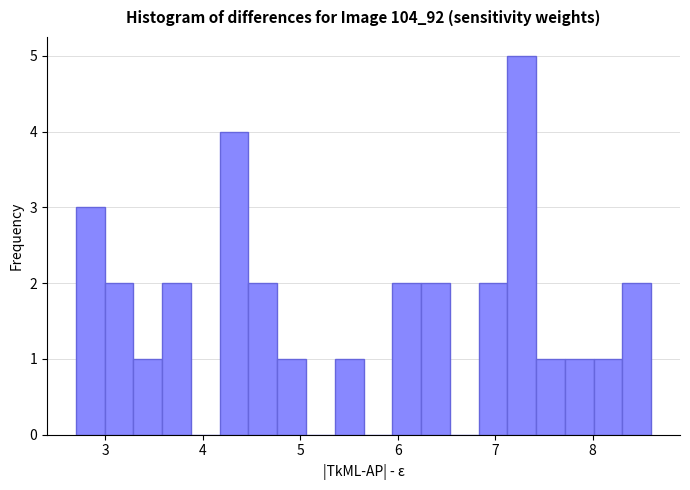

Around what value on the x-axis is the tallest bar? Give the approximate position of its centre, as read against the axis.

7.3